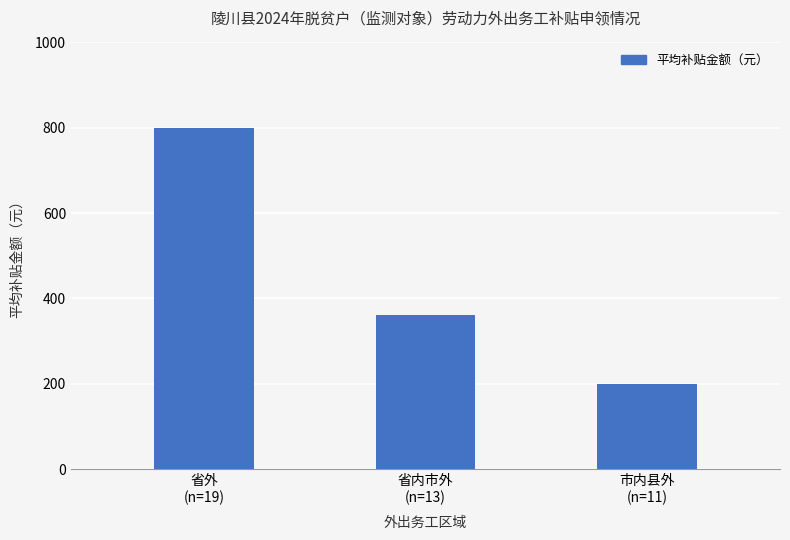

How many series are shown in this chart?

1